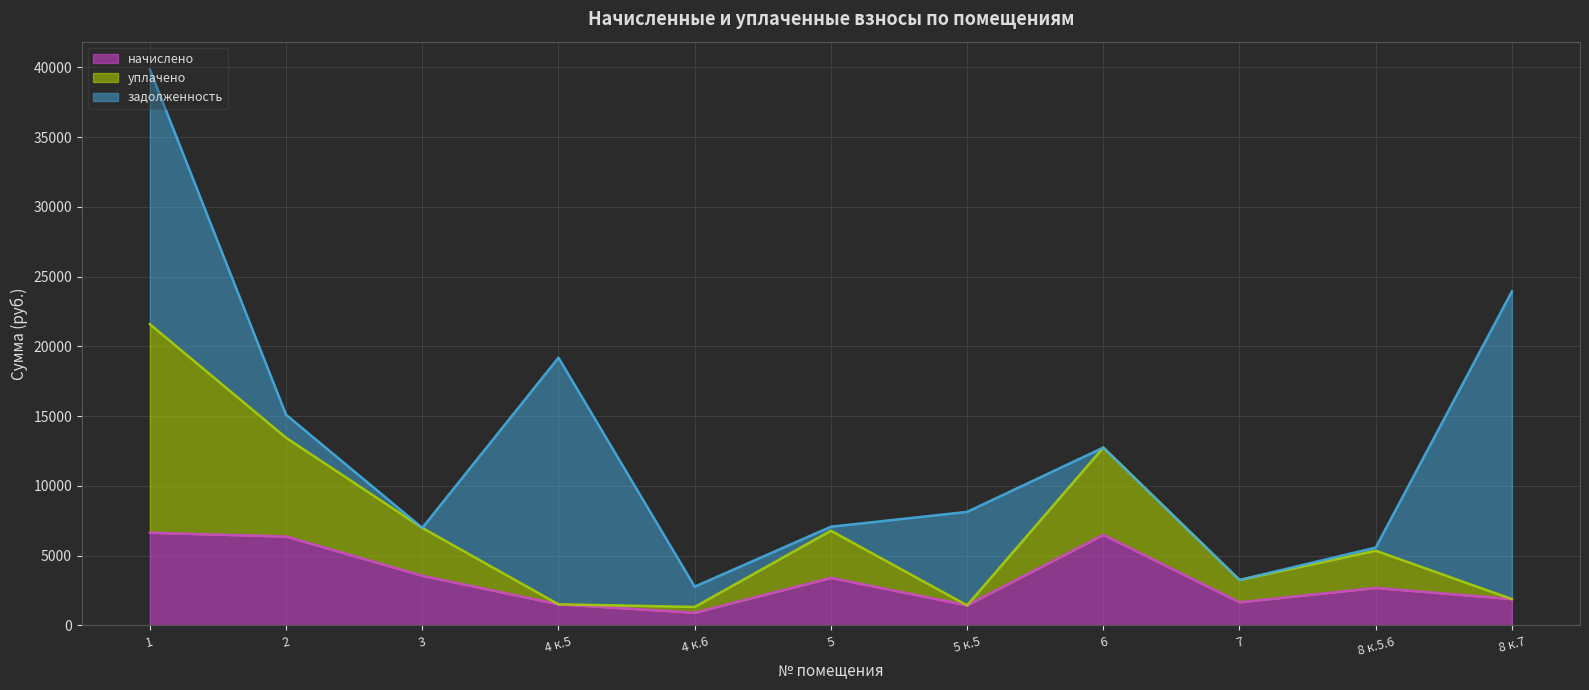

What is the highest value of the начислено series?

6649.3